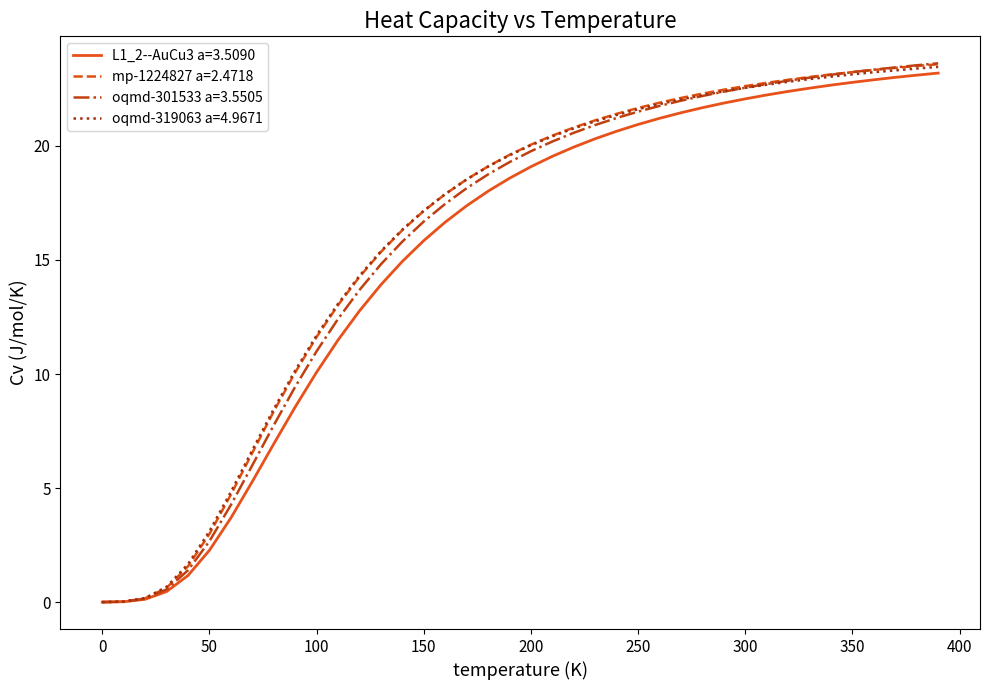

What is the maximum value for L1_2--AuCu3 a=3.5090?

23.2